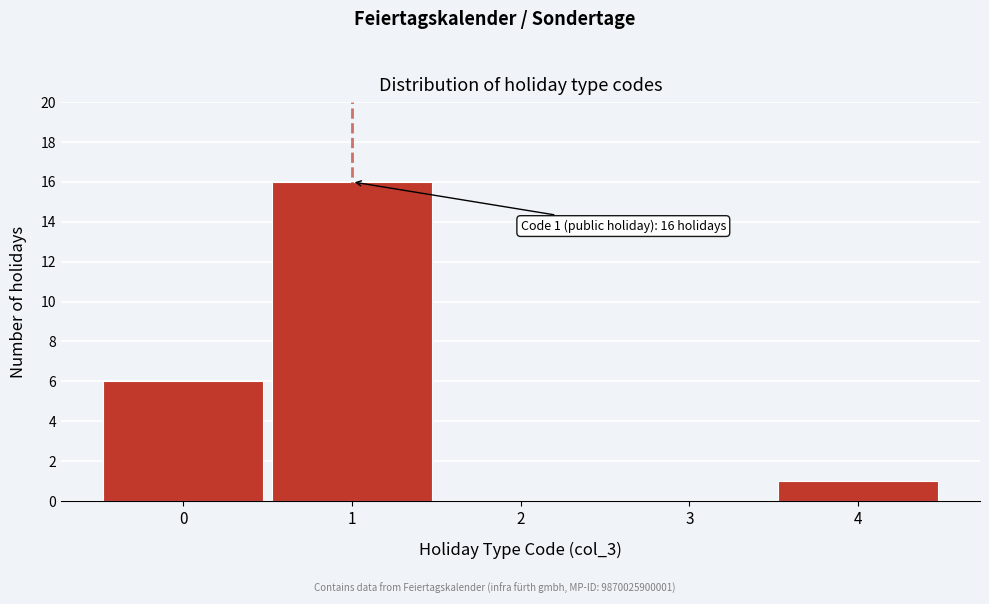

Reading left to right, transcribe all the data shown in this chart.

0=6	1=16	2=0	3=0	4=1